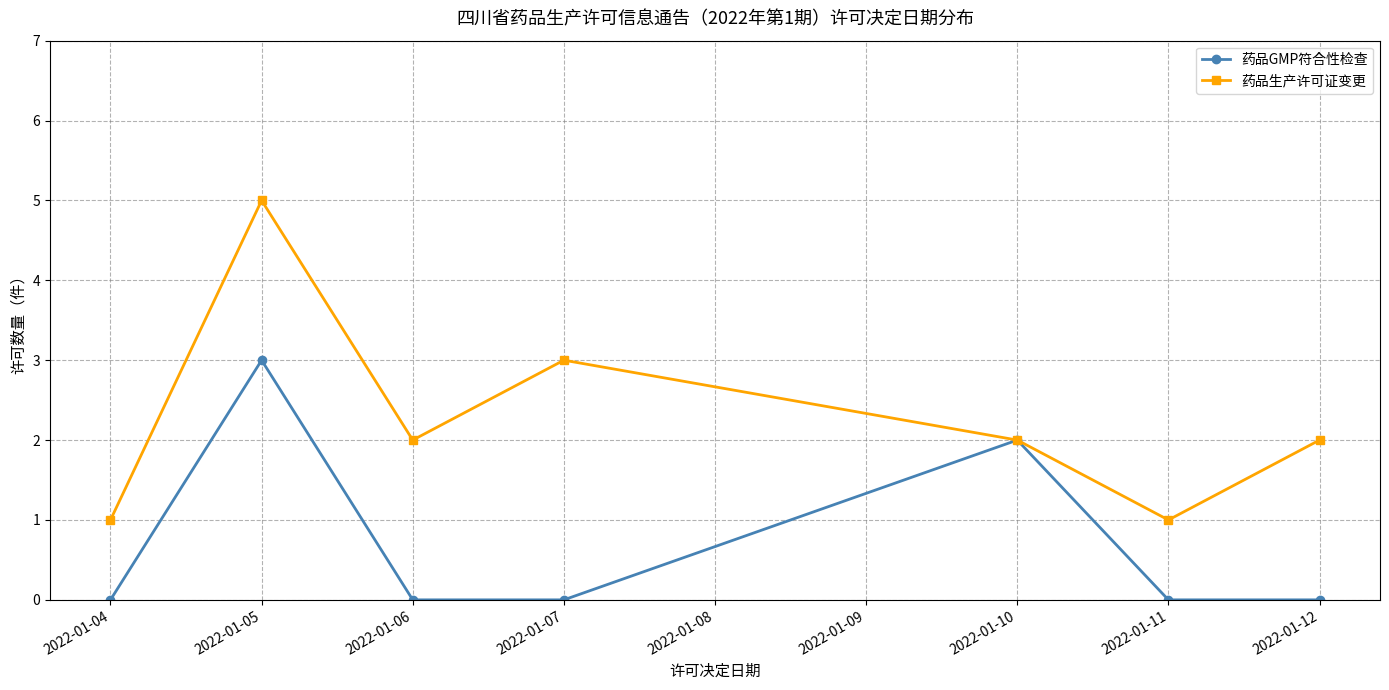

Which category has the highest value in the 药品GMP符合性检查 series?

2022-01-05